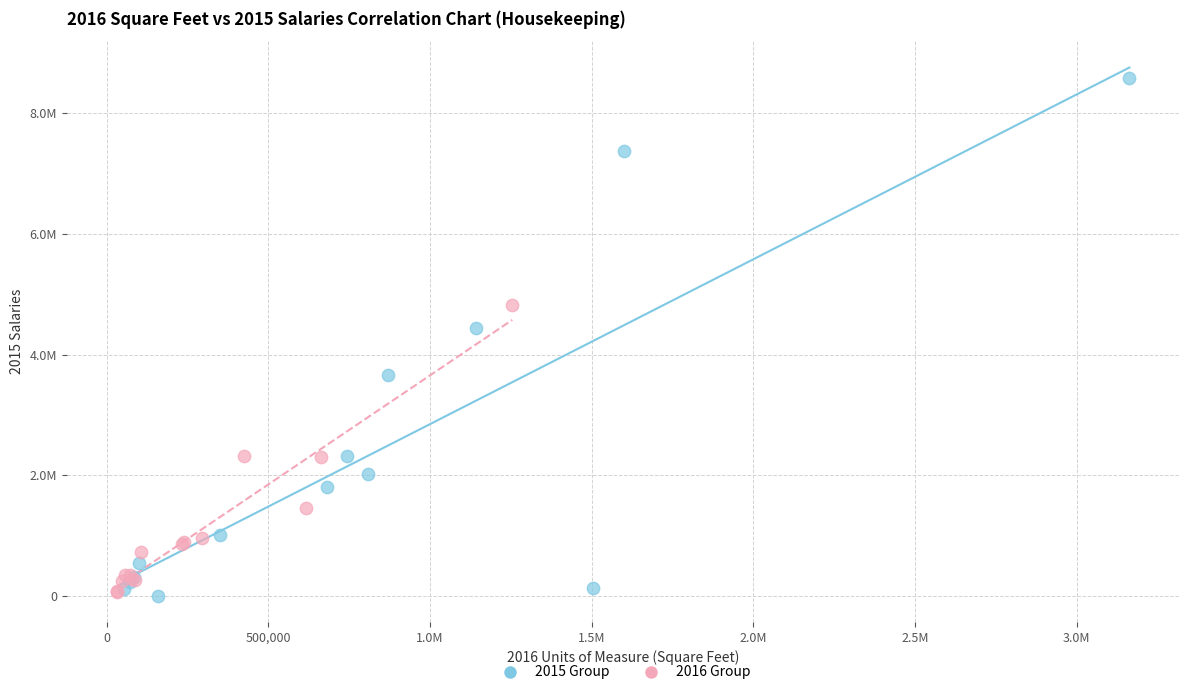

Which series reaches the maximum Y coordinate?

2015 Group